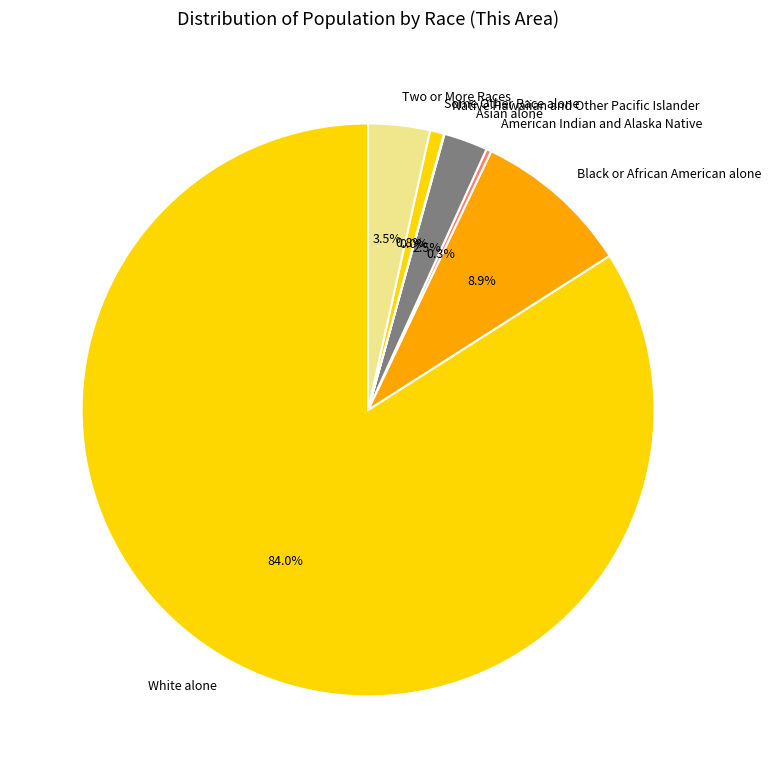

Is it true that White alone is 84% of the pie?

True